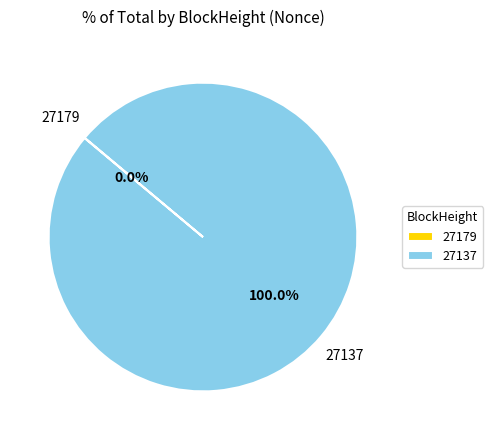

Which slice represents more than half of the pie?

27137